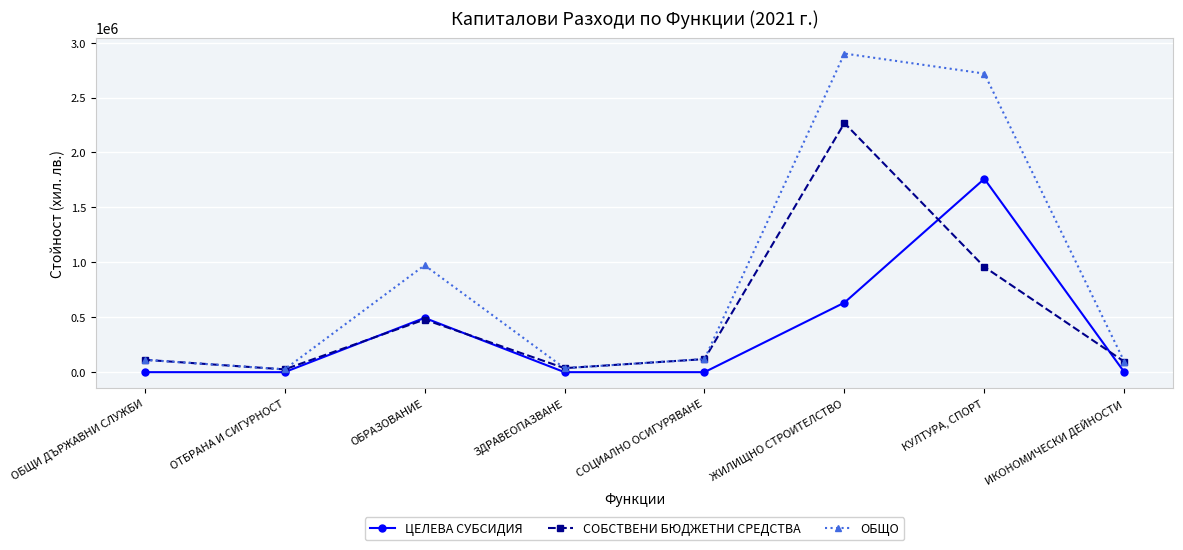

Does the chart have visible grid lines?

Yes